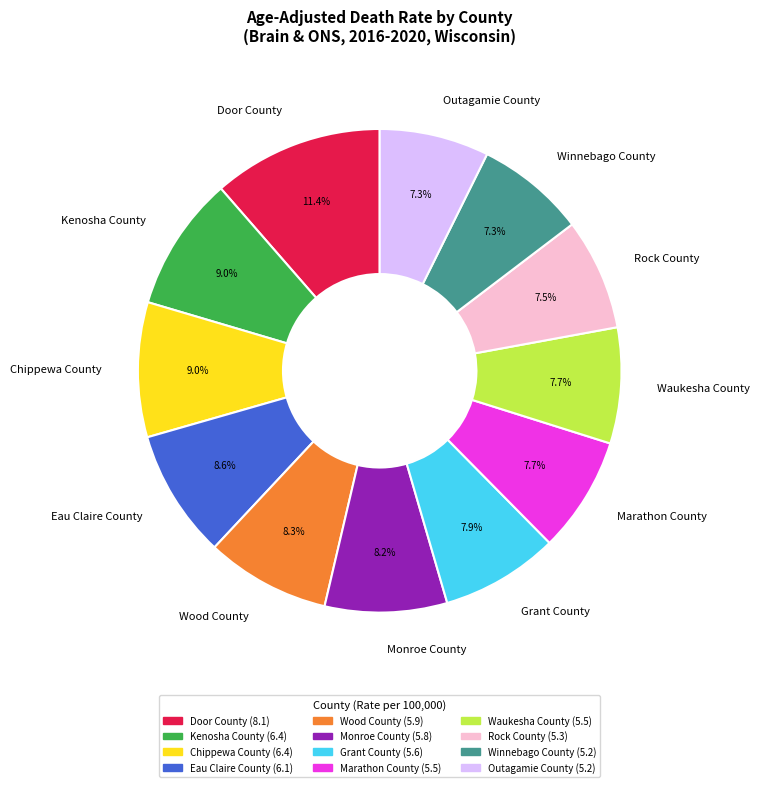

Approximately how many times larger is the value at Outagamie County compared to Kenosha County?

0.8